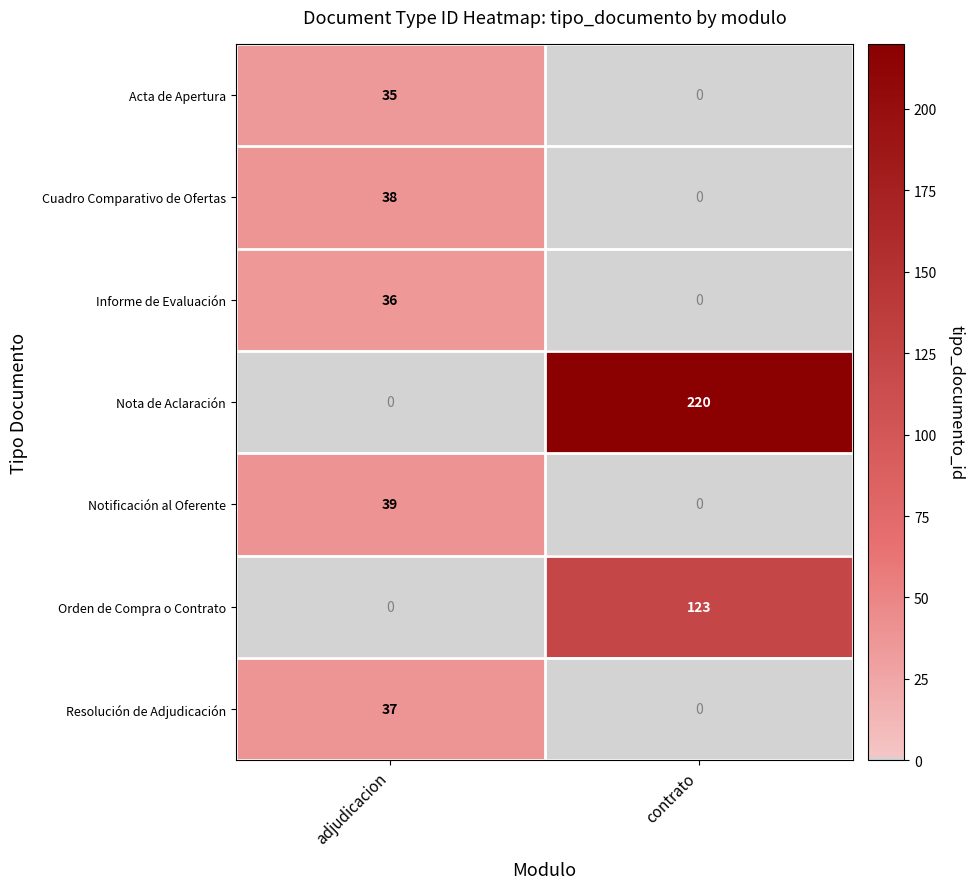

Is it true that Orden de Compra o Contrato equals 183 at contrato?

False